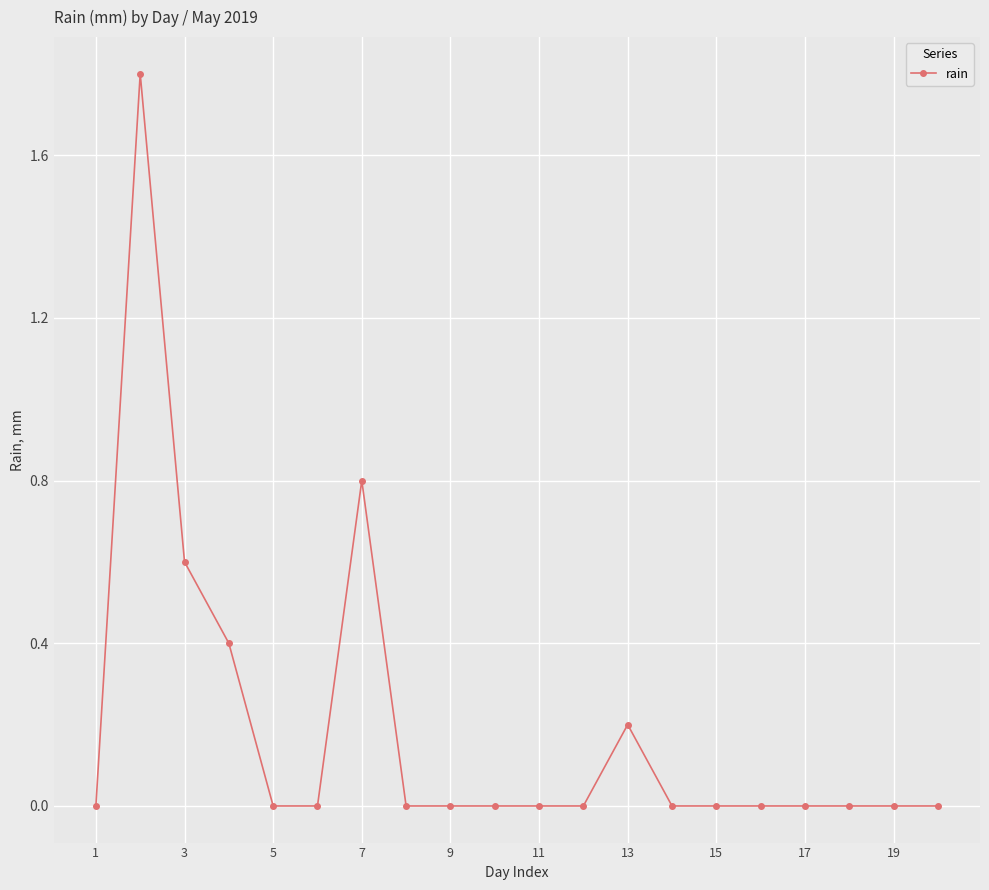

True or false: there are more than 1 points higher than both neighbors.

True